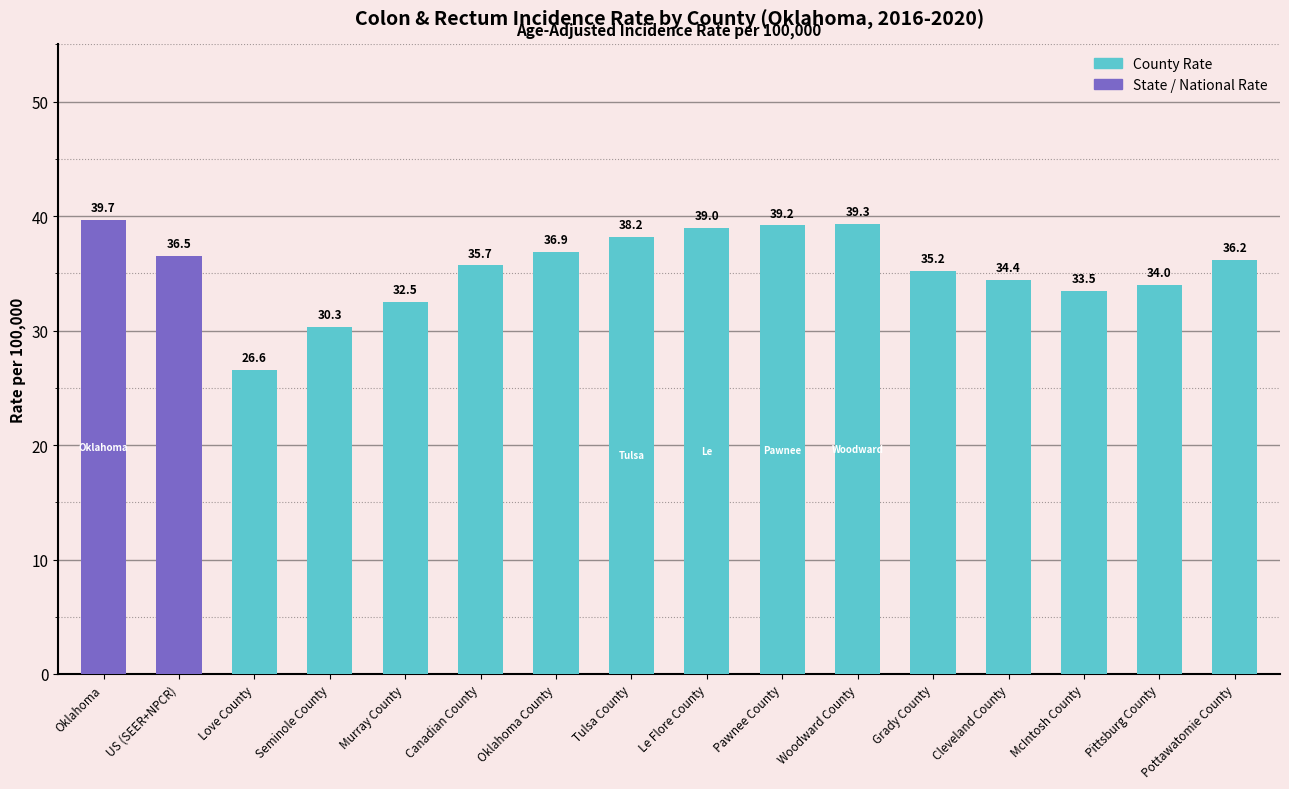

True or false: the data shows 39.2 at Pawnee County.

True